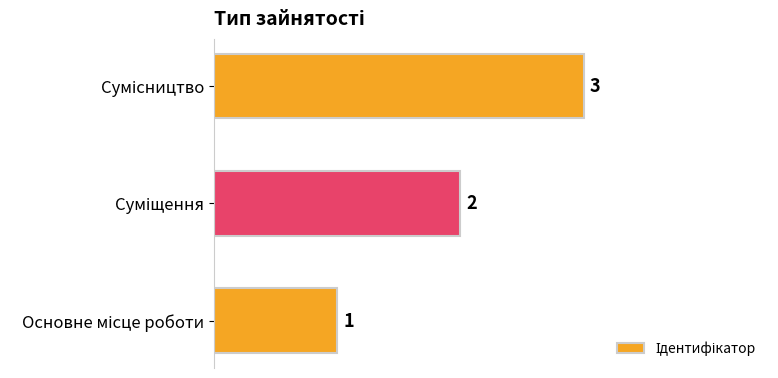

Does the chart contain stacked bars?

No